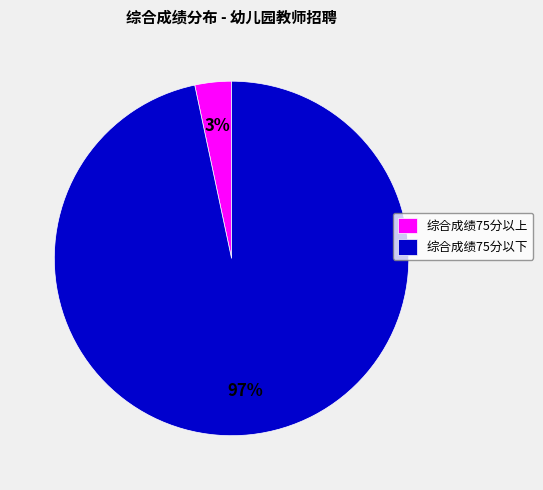

Rank the categories by value from lowest to highest.

综合成绩75分以上, 综合成绩75分以下